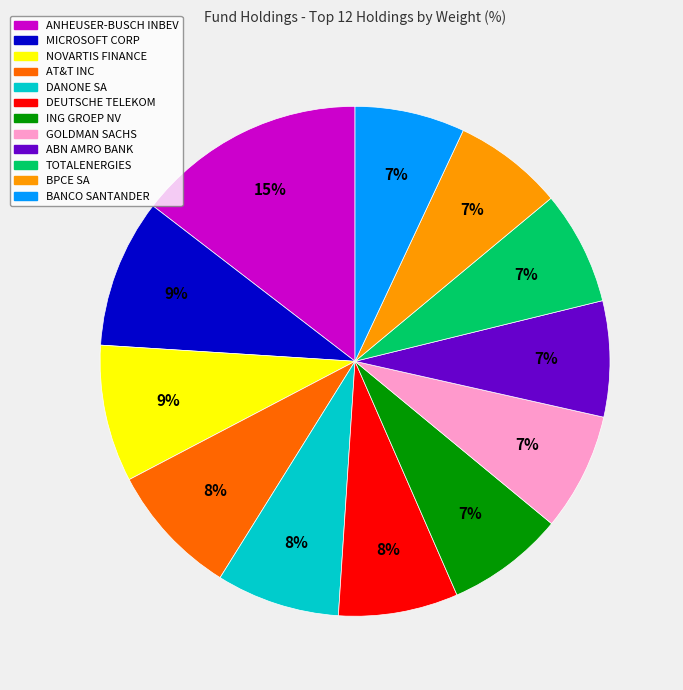

Combined, do NOVARTIS FINANCE and GOLDMAN SACHS account for over 50%?

No